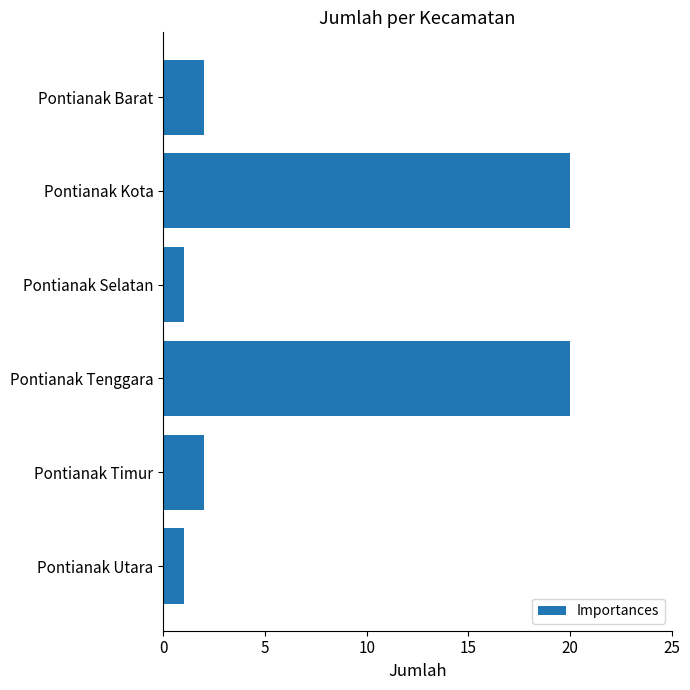

What is the ratio of the value at Pontianak Tenggara to the value at Pontianak Utara?

20.0